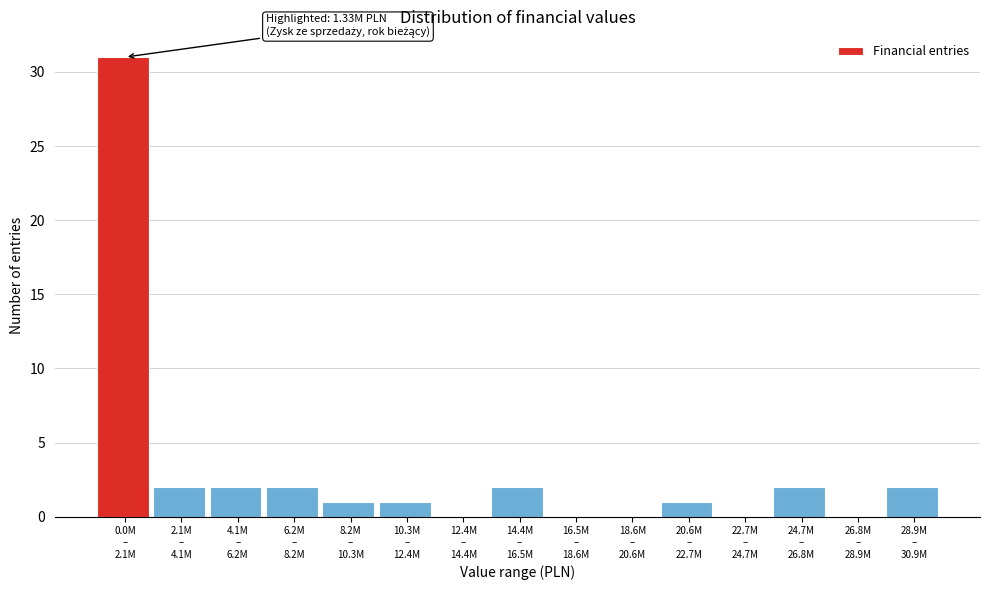

What is the greatest value displayed?

31